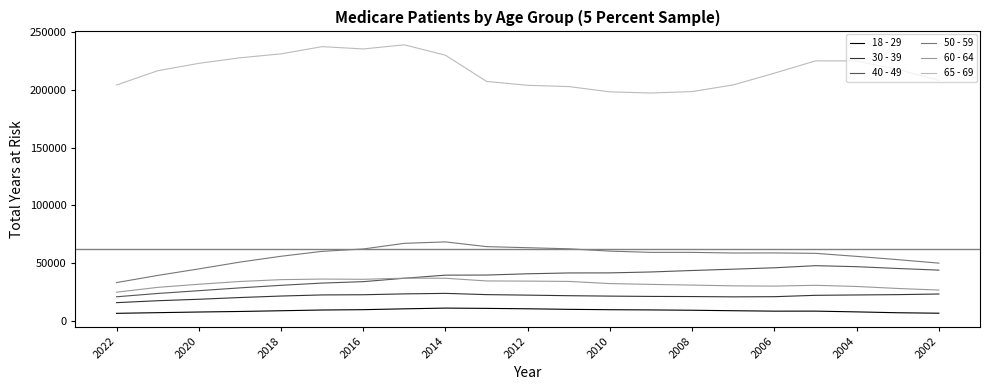

True or false: 18 - 29 and 60 - 64 cross at least once.

False